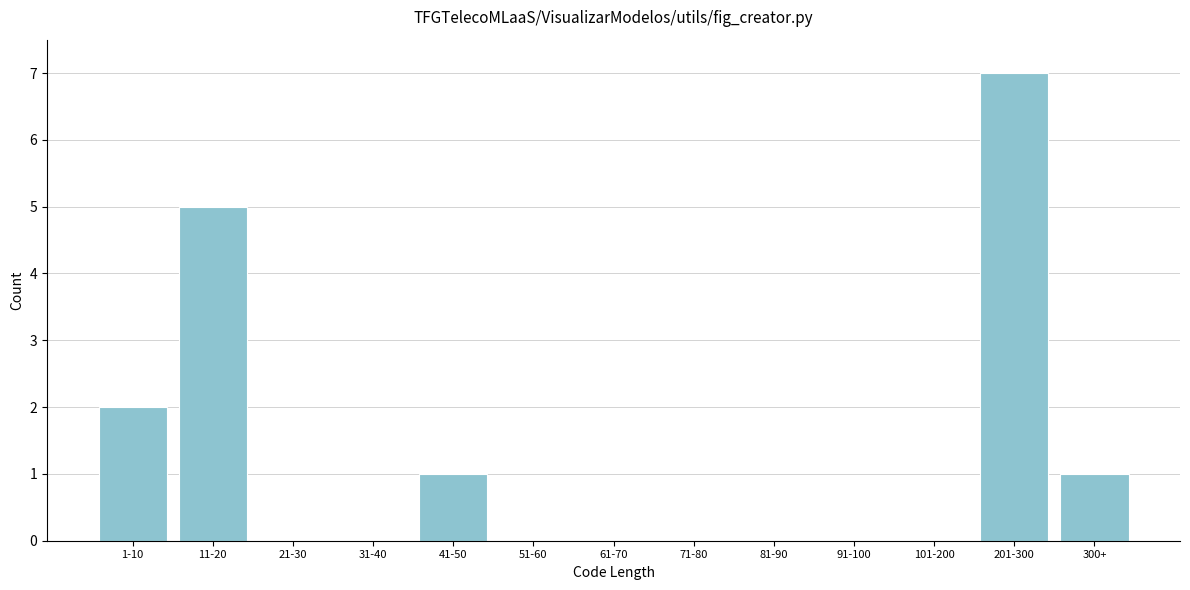

Reading left to right, list all the values displayed in this chart.

1-10=2	11-20=5	21-30=0	31-40=0	41-50=1	51-60=0	61-70=0	71-80=0	81-90=0	91-100=0	101-200=0	201-300=7	300+=1